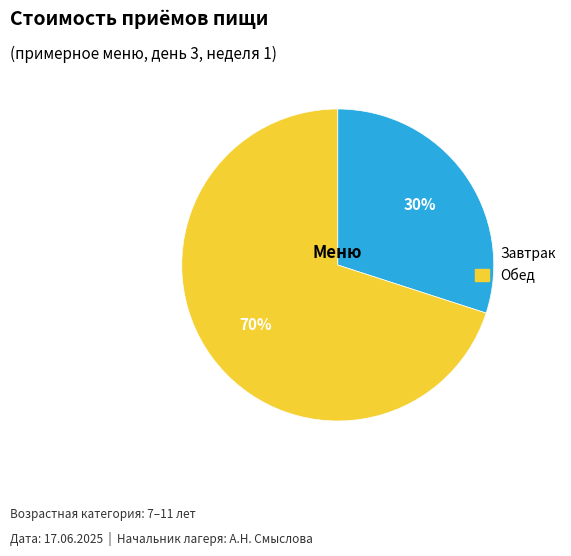

Which slice is the smallest?

Завтрак